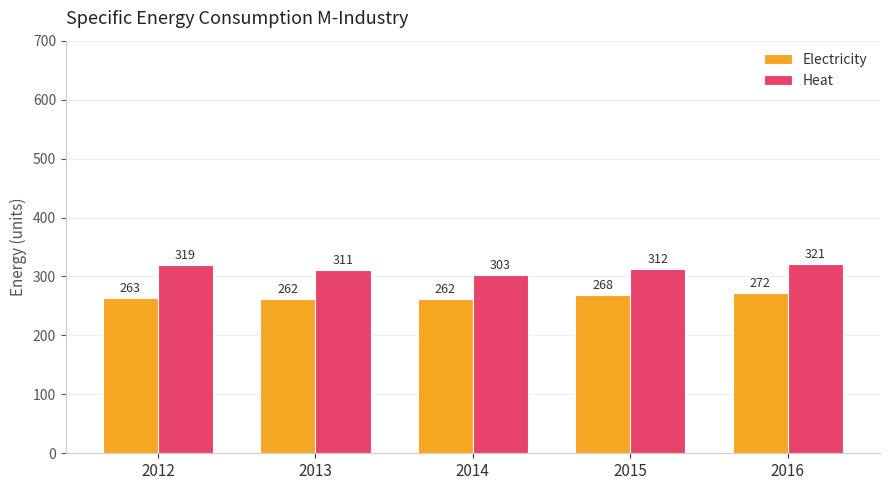

What is the spread (max minus min) of values at 2013?

49